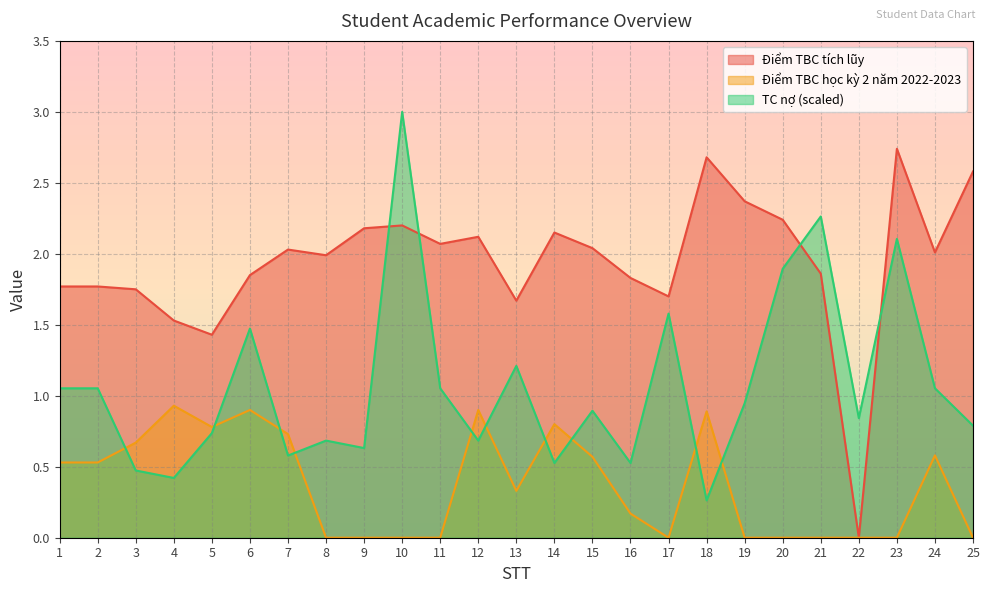

At how many categories does at least one series exceed 0?

25